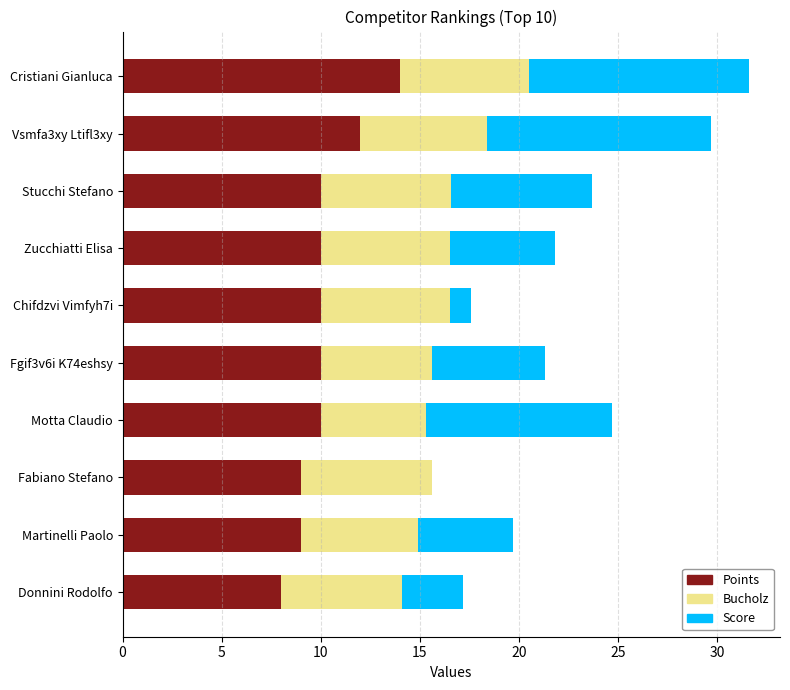

What is the total value across all series at Vsmfa3xy Ltifl3xy?

29.7